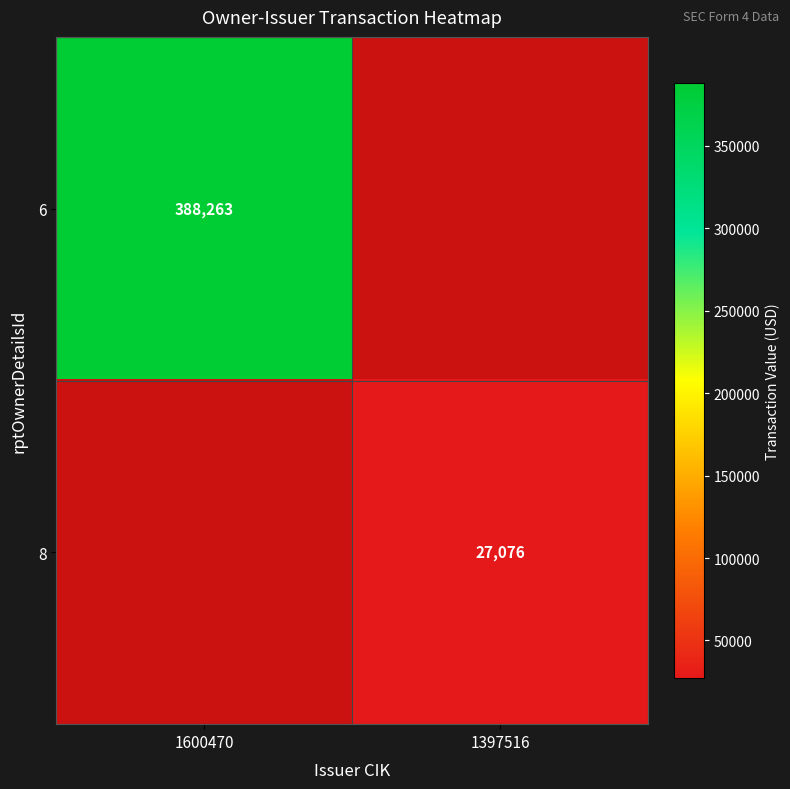

Is the value of 8 at 1397516 greater than the value of 6 at 1600470?

No